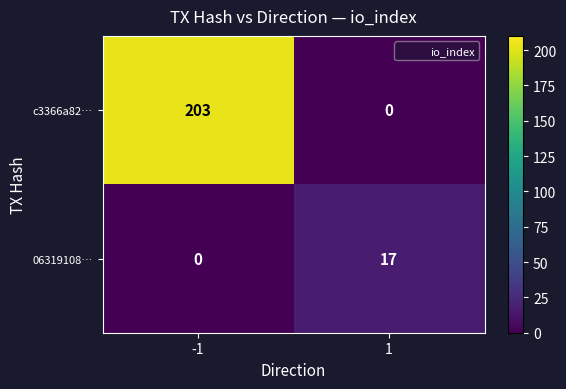

Reading left to right, extract all data points from this chart.

c3366a82…: 203	0
06319108…: 0	17